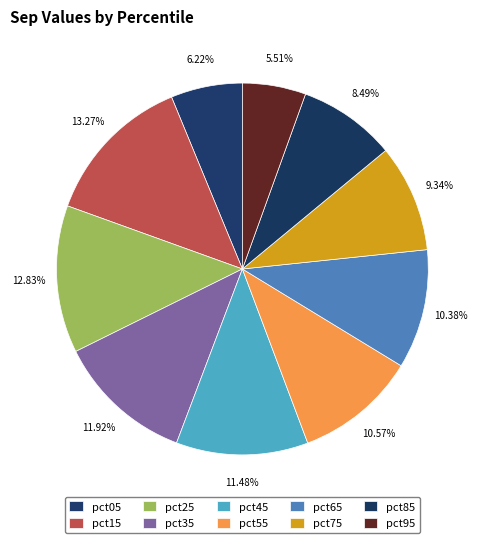

What percentage do pct15 and pct35 together represent?

25.2%